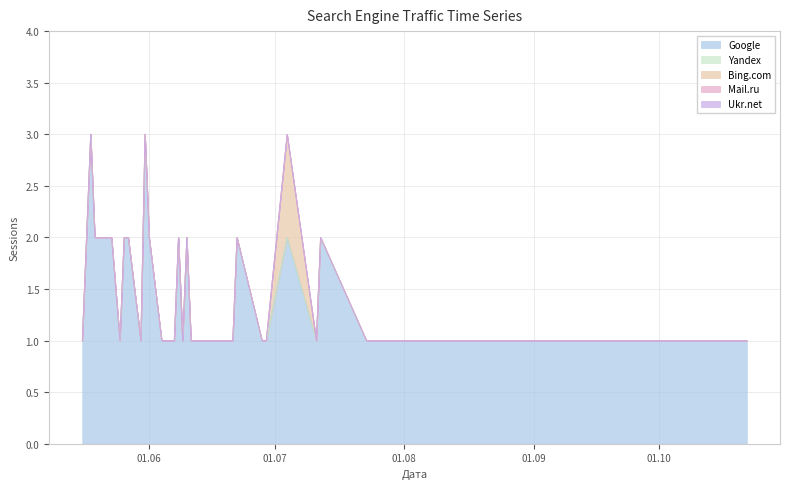

True or false: Bing.com and Yandex cross at least once.

False